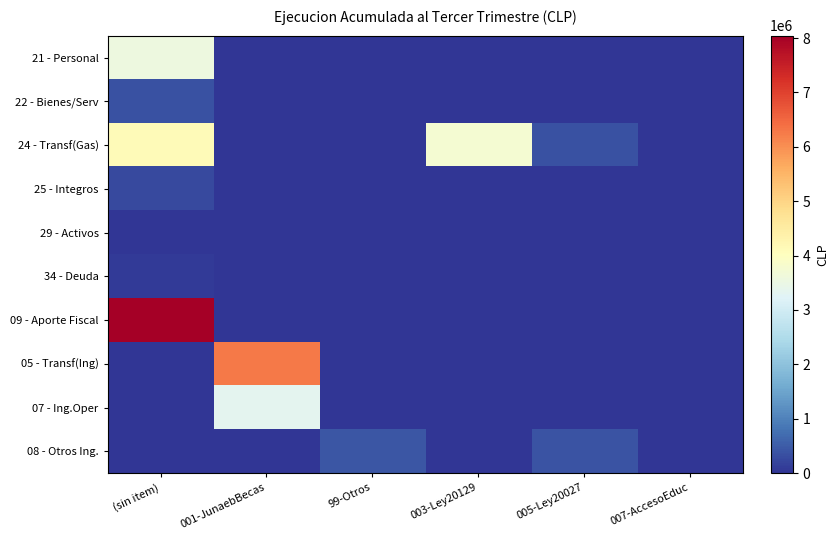

Which series has the largest range (max minus min)?

09 - Aporte Fiscal